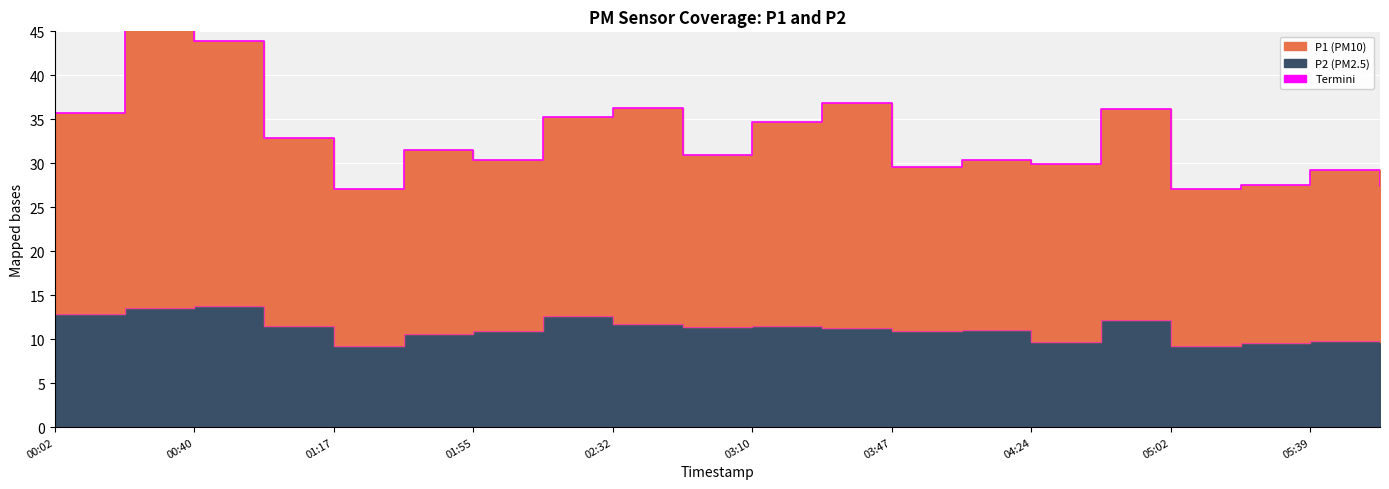

Is it true that P2 equals 3.0 at 00:02?

False